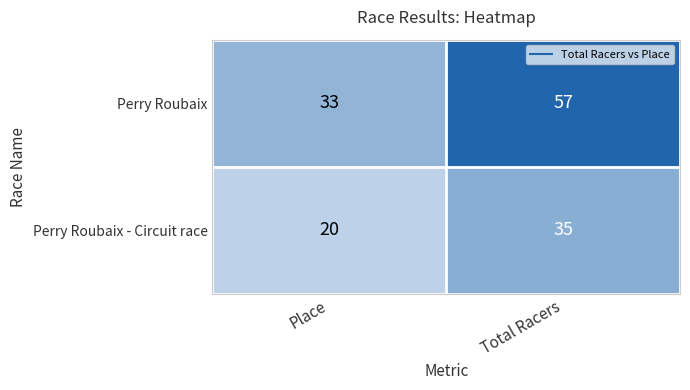

The value of Perry Roubaix - Circuit race at Place is 20. True or false?

True